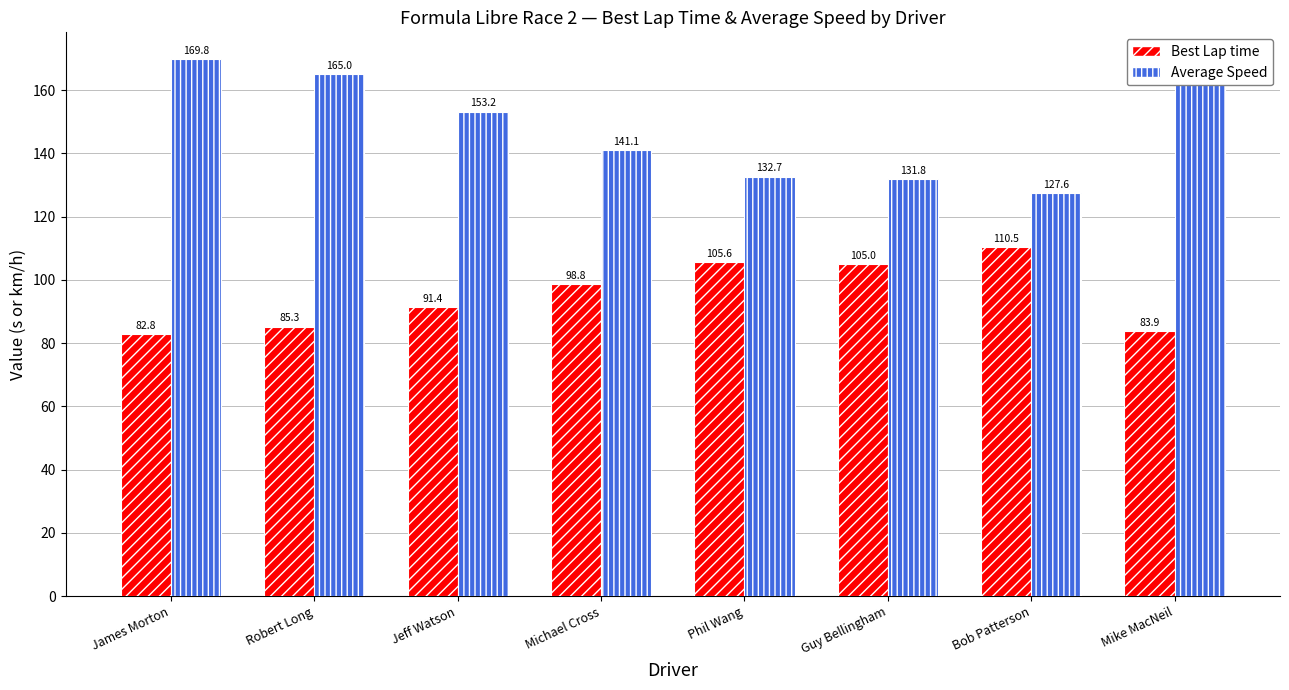

What is the sum of all Average Speed values?

1184.9